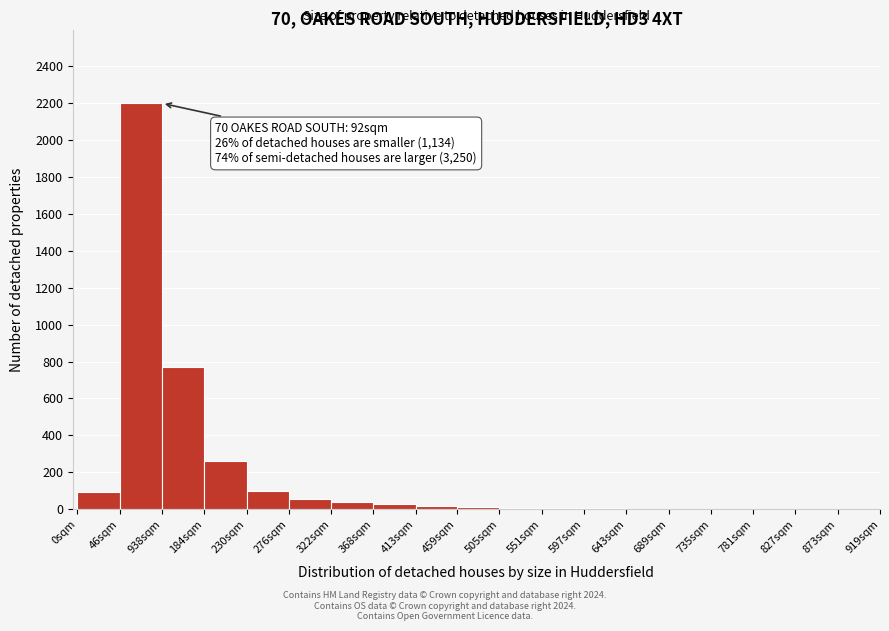

What is the maximum value shown in the chart?

2200